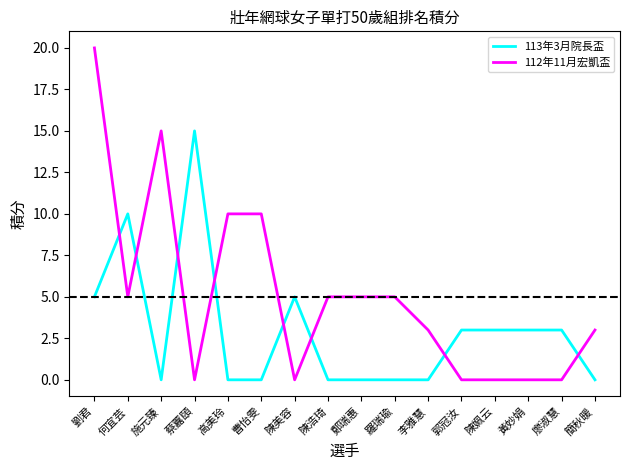

What is the total value across all series at 劉君?

25